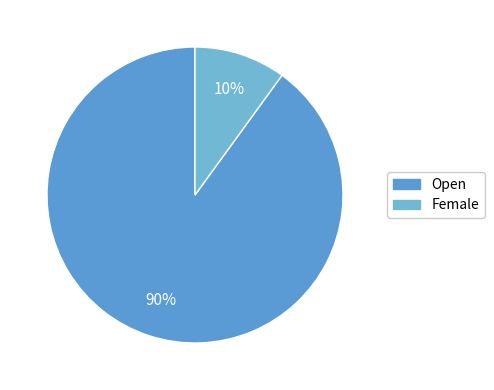

To the nearest percent, what portion does Open represent?

90%